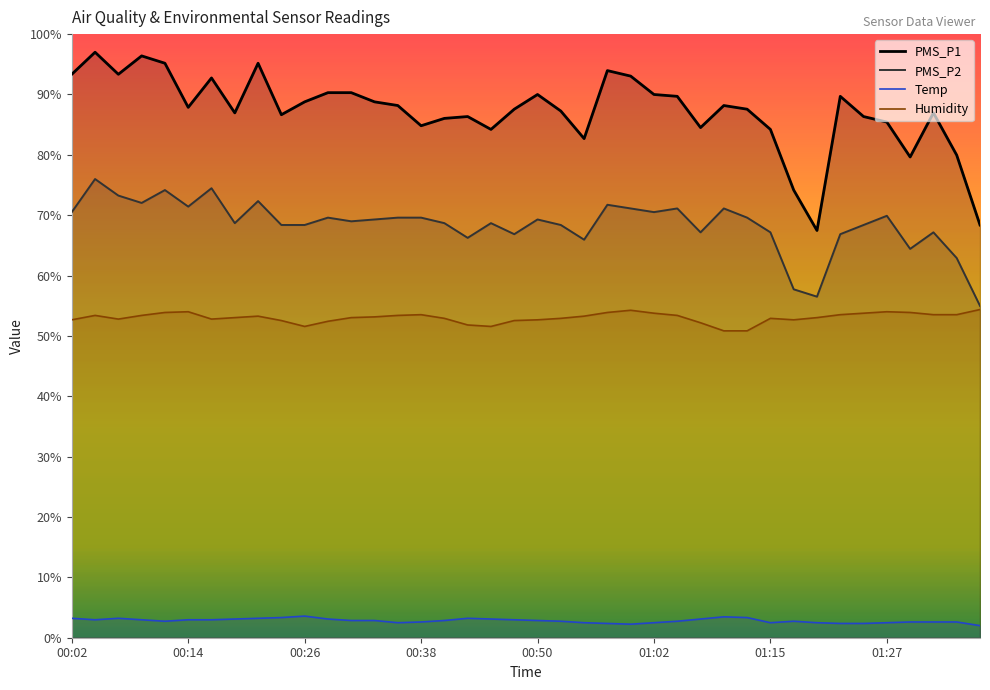

Does the chart display data point markers on the line(s)?

No